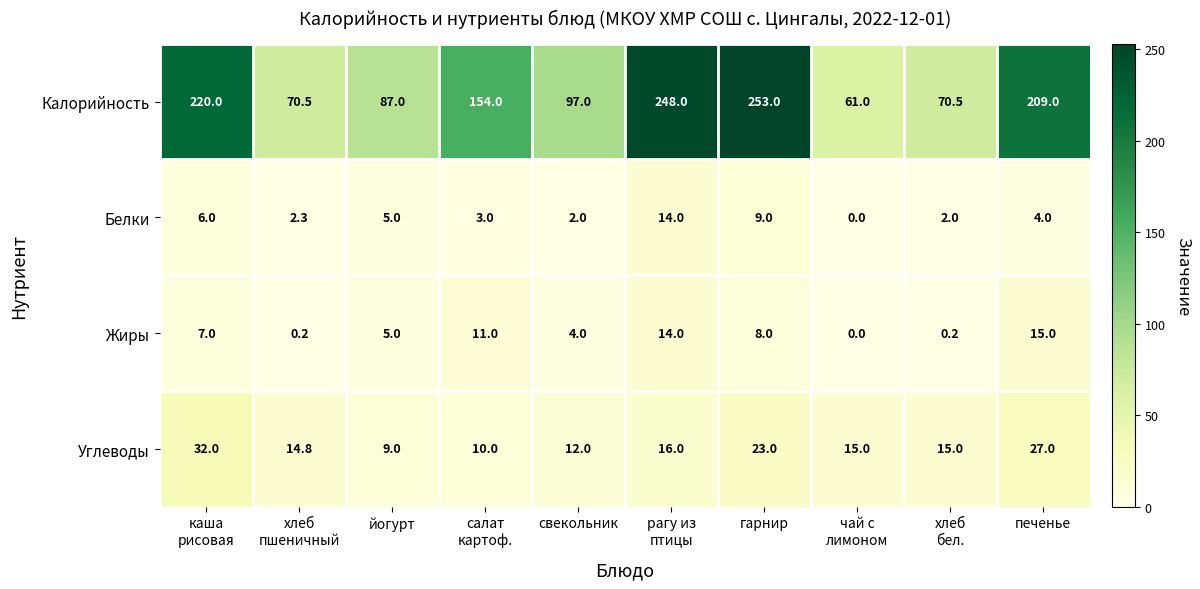

What is the difference between the highest and lowest values at каша
рисовая?

214.0